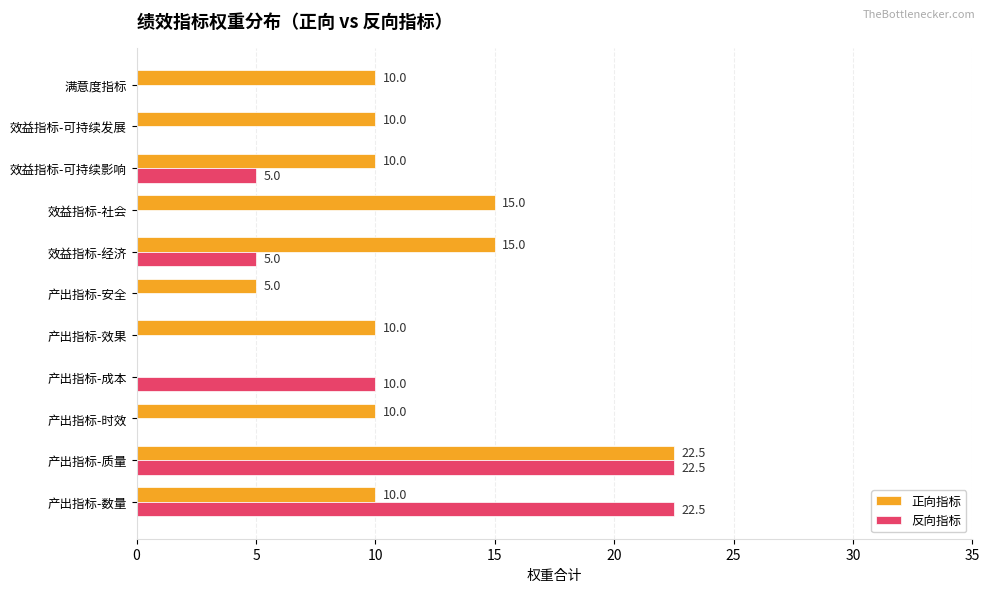

Between 产出指标-数量 and 满意度指标, which series saw the biggest shift?

反向指标